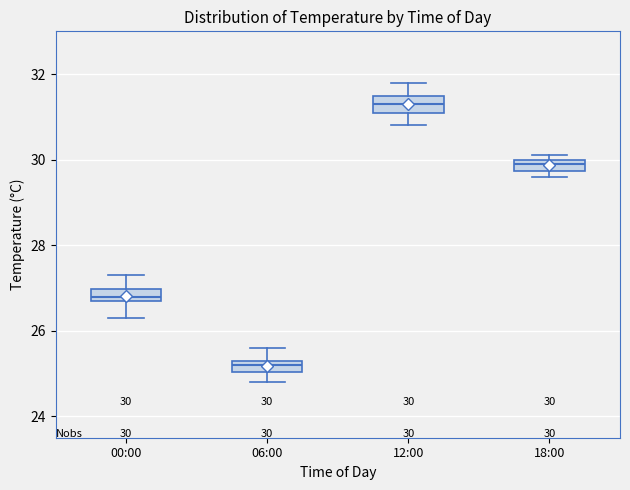

Which box has the highest median line?

12:00